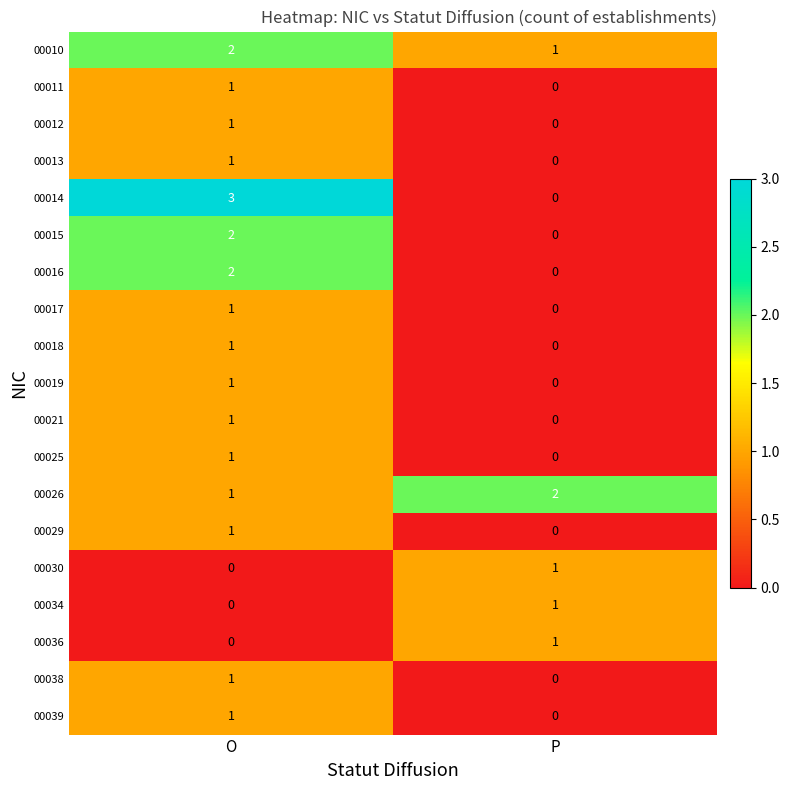

At which category is the sum across all series the highest?

O